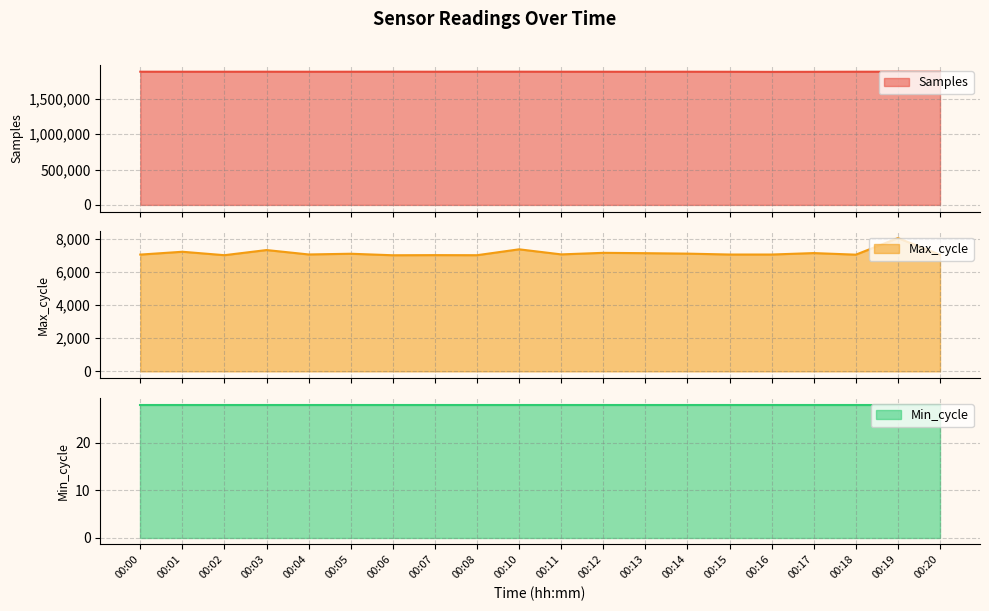

True or false: Max_cycle and Samples intersect in this chart.

False